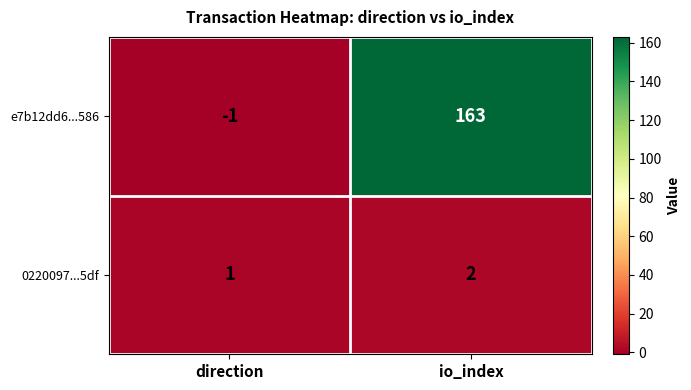

At which label is e7b12dd6...586 closest to 81?

direction